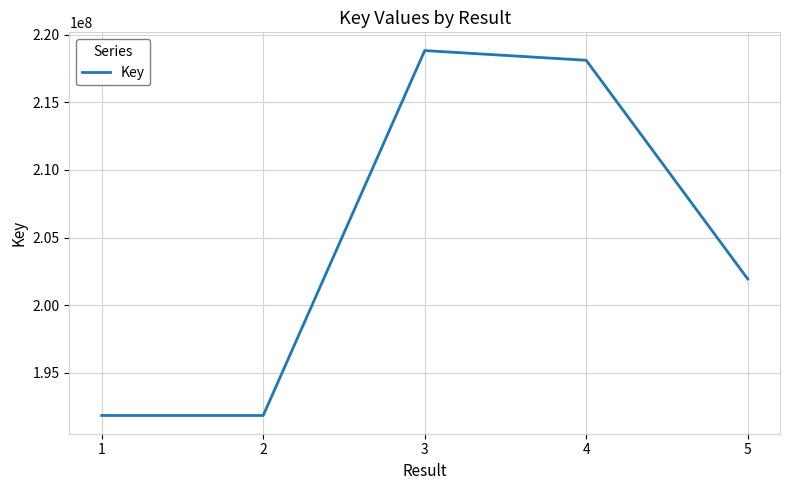

What is the change in value from 1 to 4?

+26246903